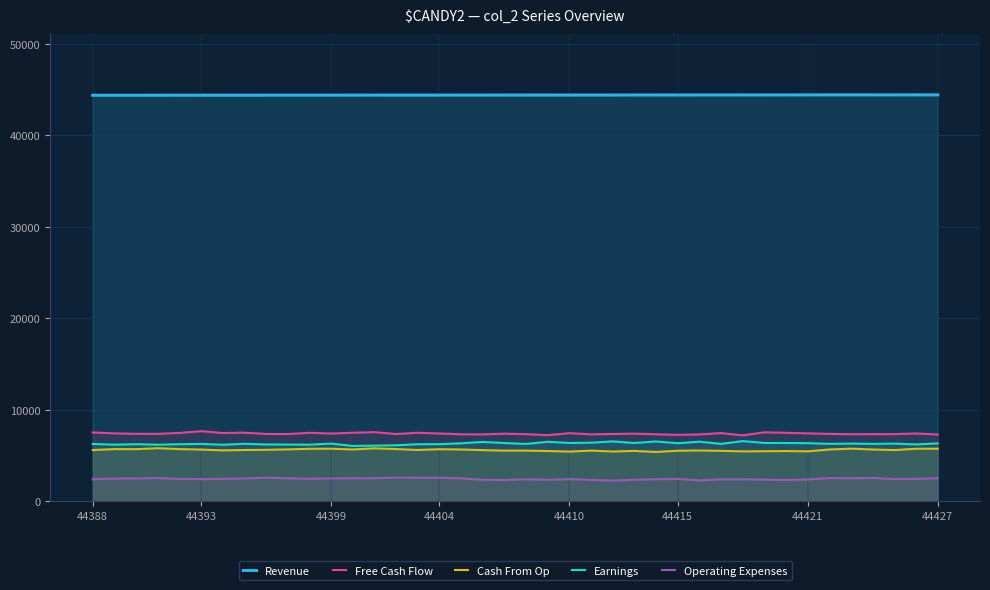

Is it true that Cash From Op equals 2535 at 44410?

False